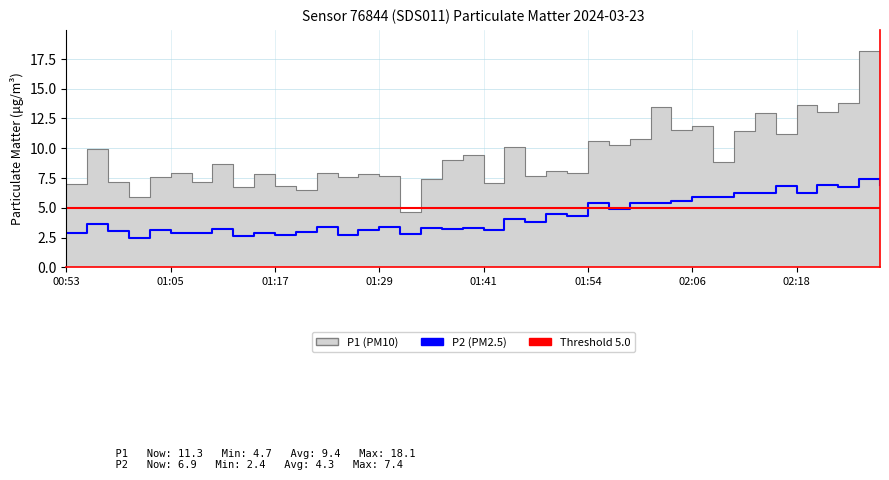

What is the label of the 22nd point from the right?

01:37